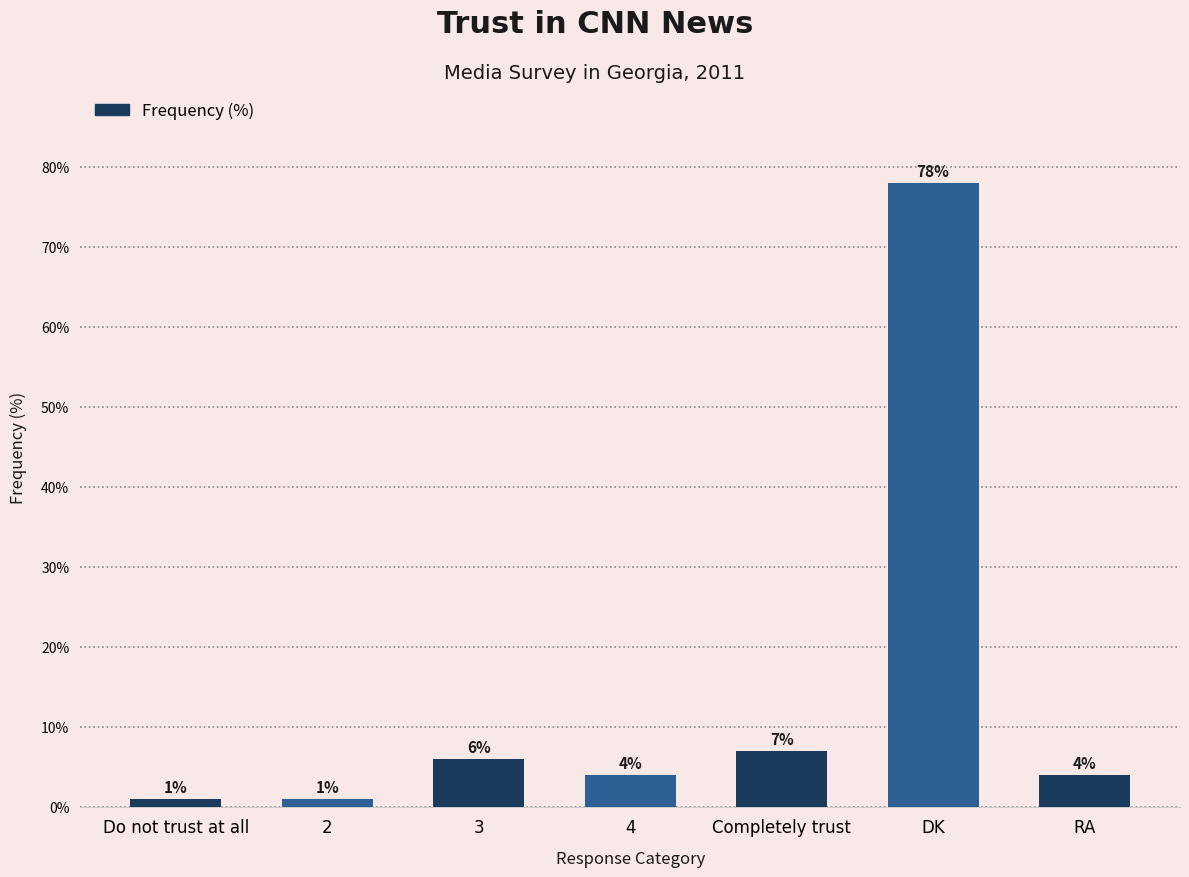

What is the difference between the values at 3 and Do not trust at all?

5